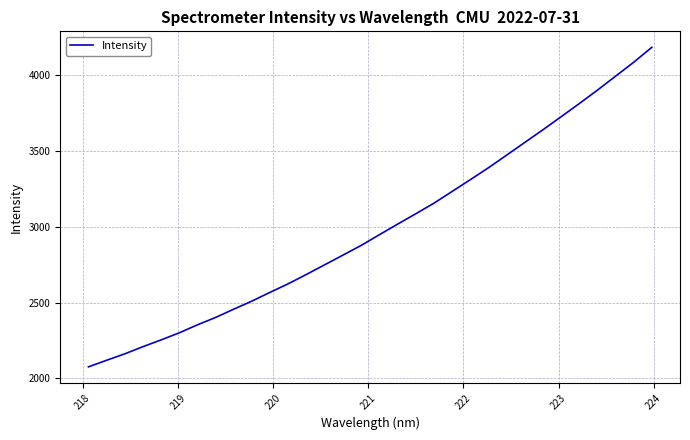

What is the difference between the maximum and minimum values?

2104.9